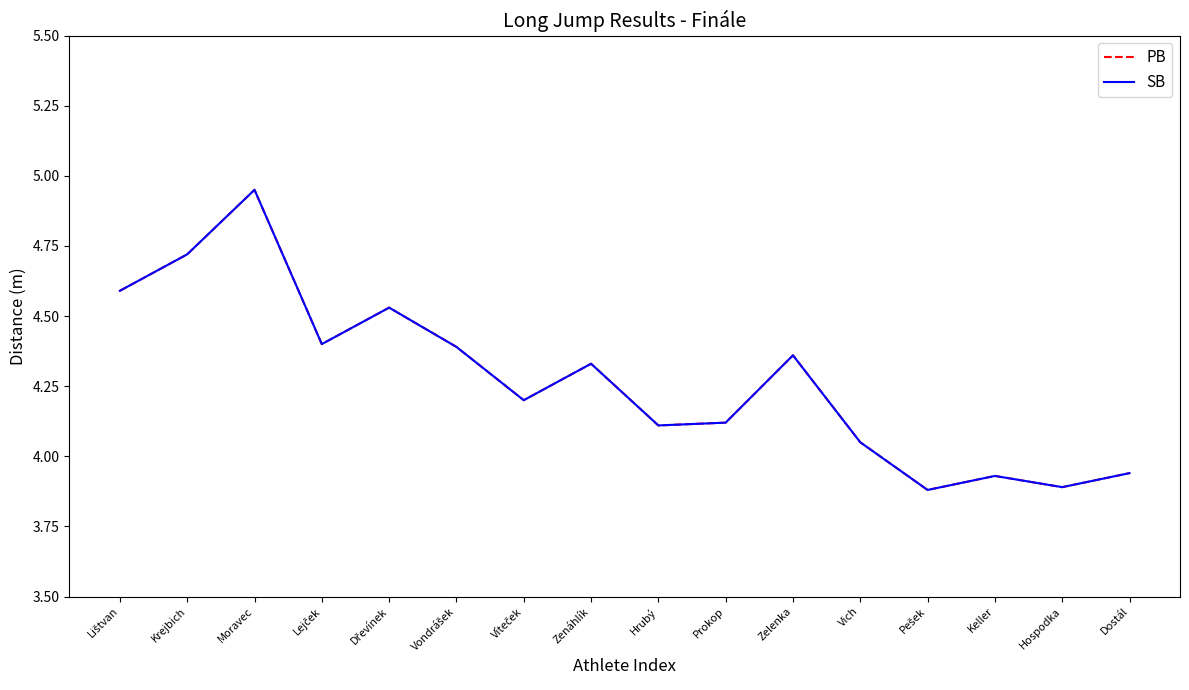

What is the difference between the maximum and minimum values in the SB series?

1.1